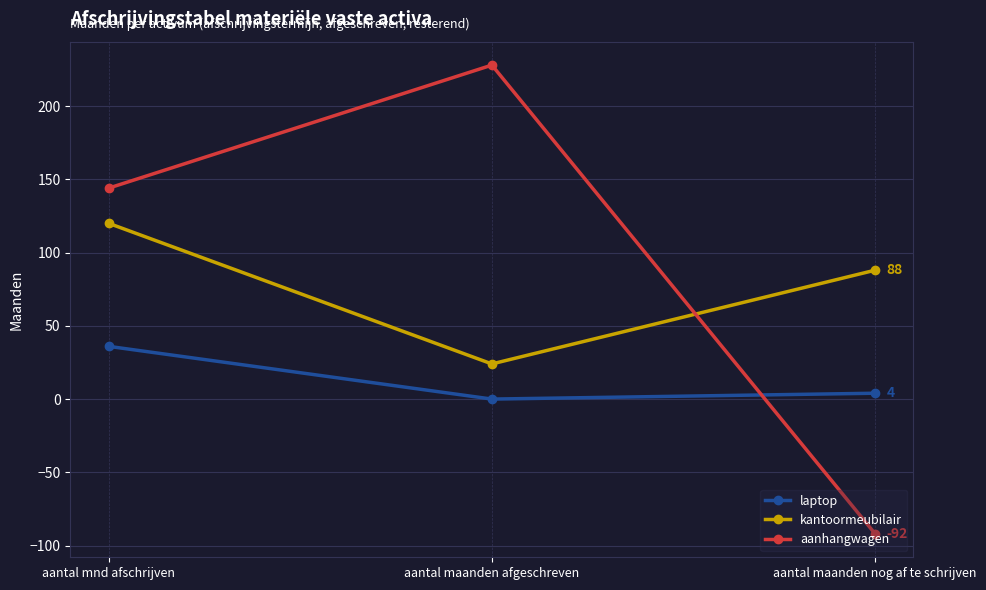

Count the laptop values in the range 0 to 36.

3